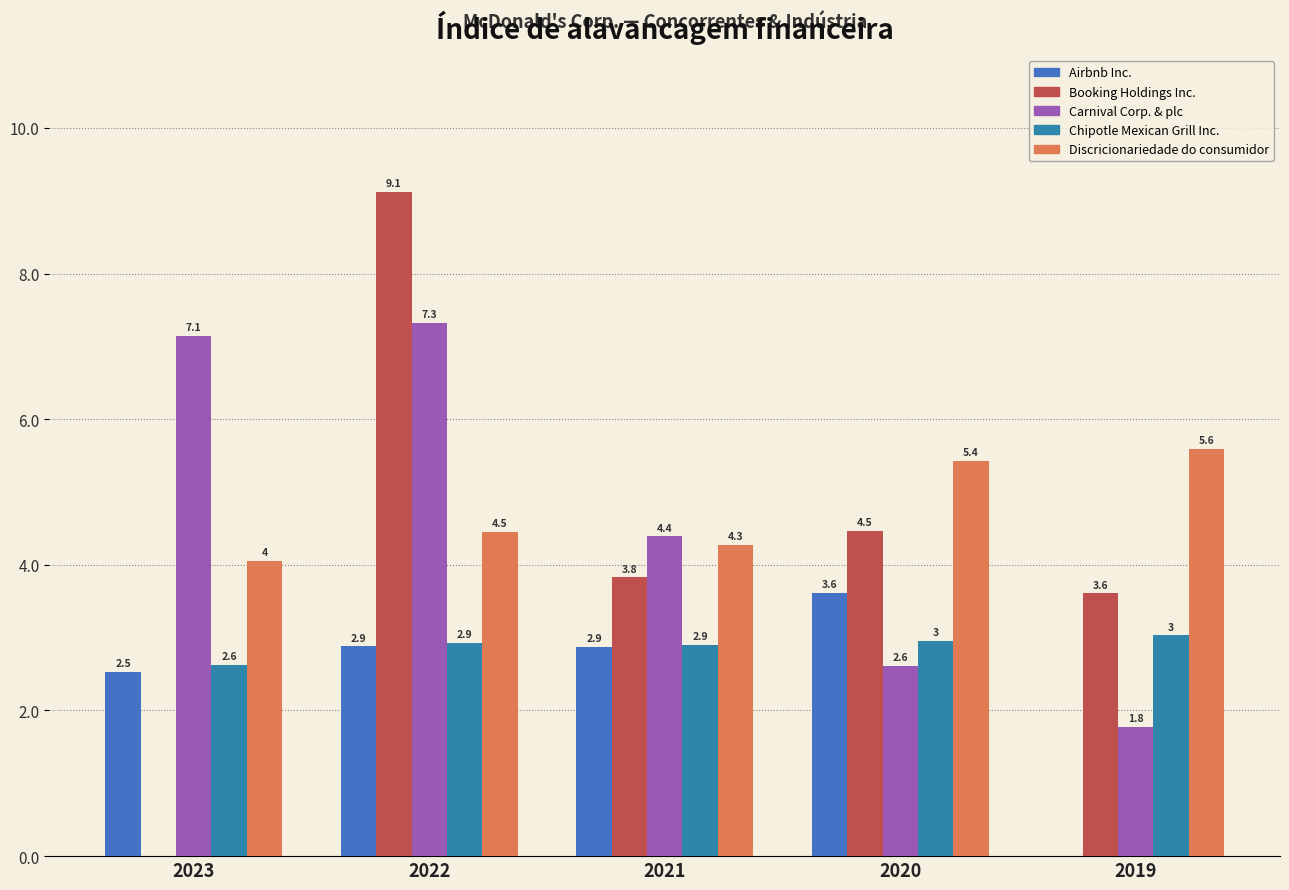

Count the number of categories in the chart.

5